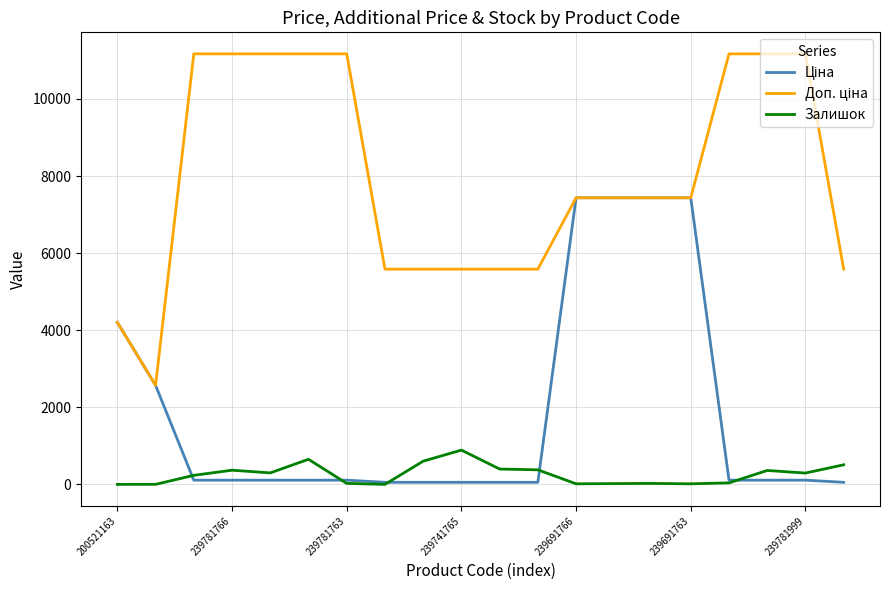

What is the maximum value shown in the chart?

11169.0